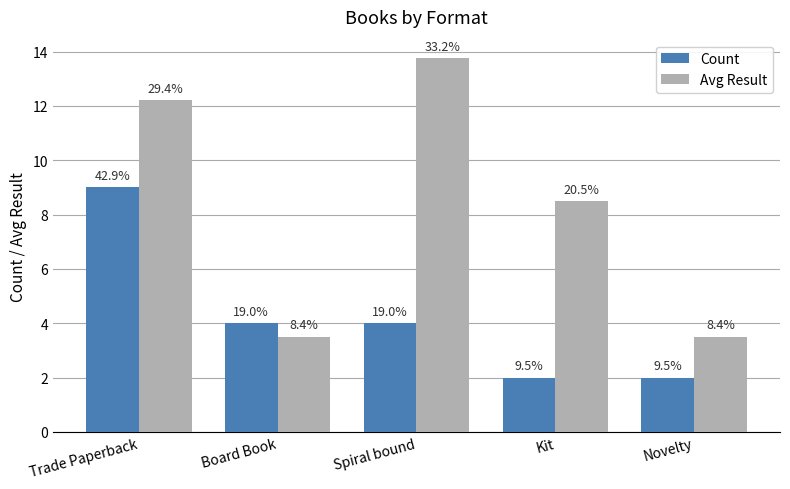

What is the spread (max minus min) of values at Trade Paperback?

3.2